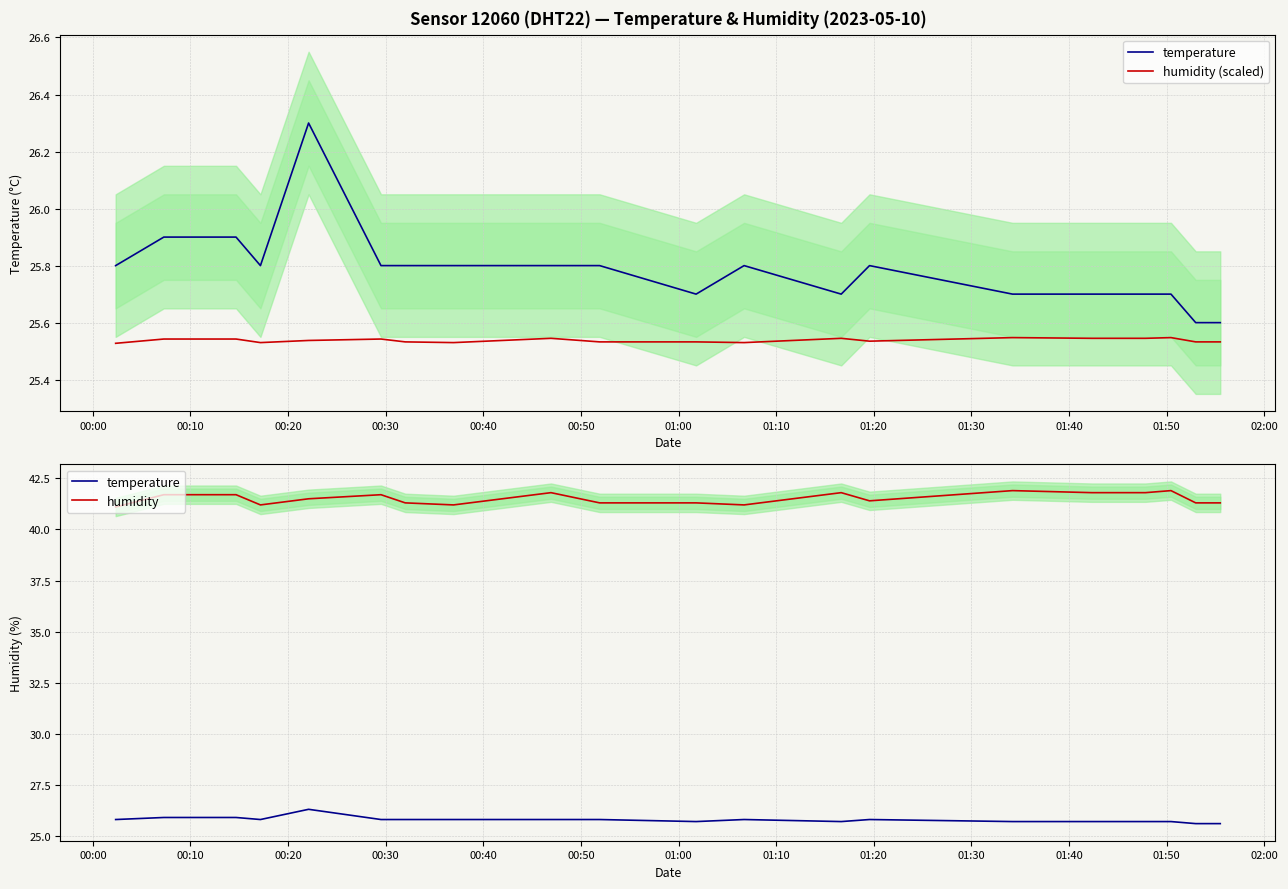

Does the chart have visible grid lines?

Yes